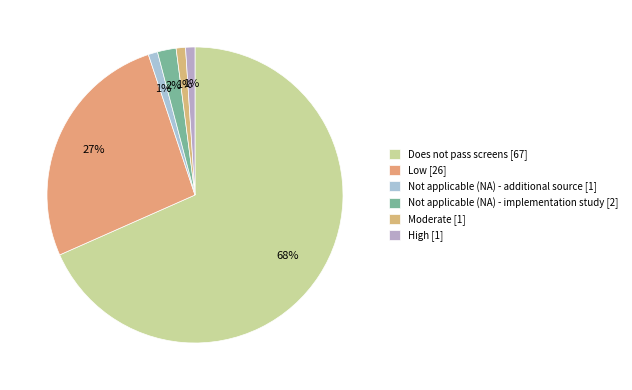

Which category has the smallest portion of the pie?

Not applicable (NA) - additional source